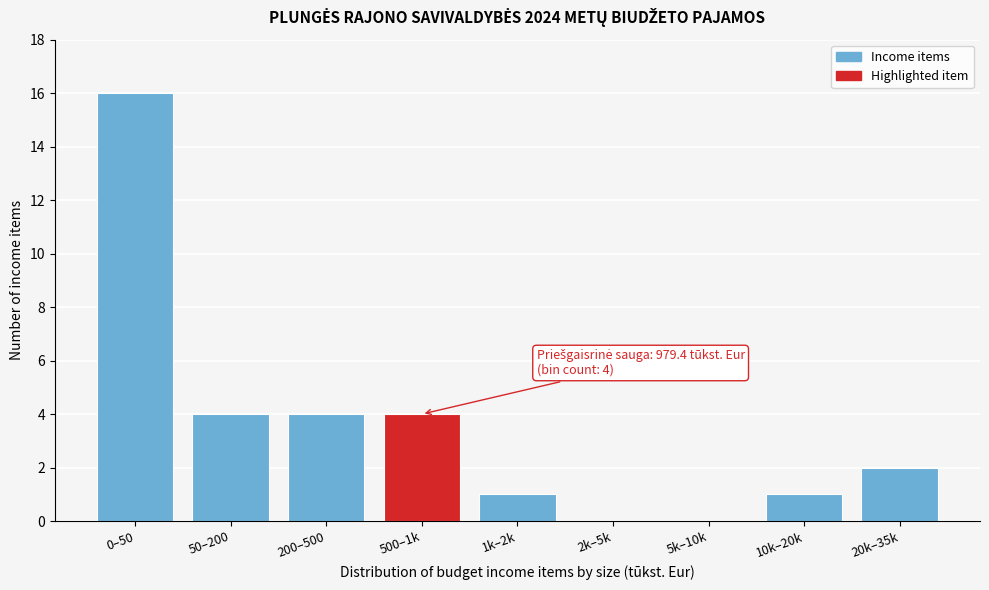

Reading left to right, transcribe all the data shown in this chart.

0–50=16	50–200=4	200–500=4	500–1k=4	1k–2k=1	2k–5k=0	5k–10k=0	10k–20k=1	20k–35k=2